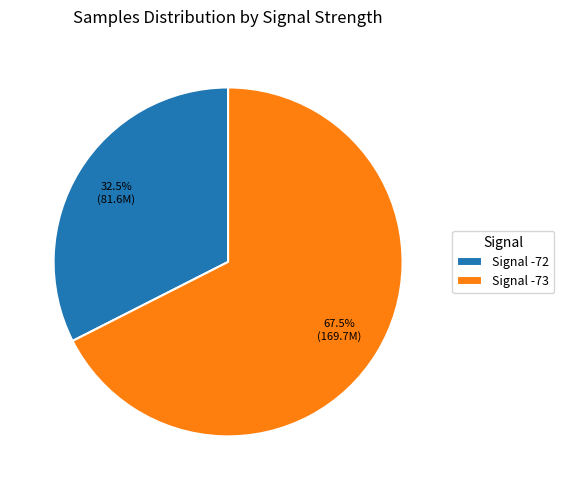

Does any single category account for the majority?

Yes